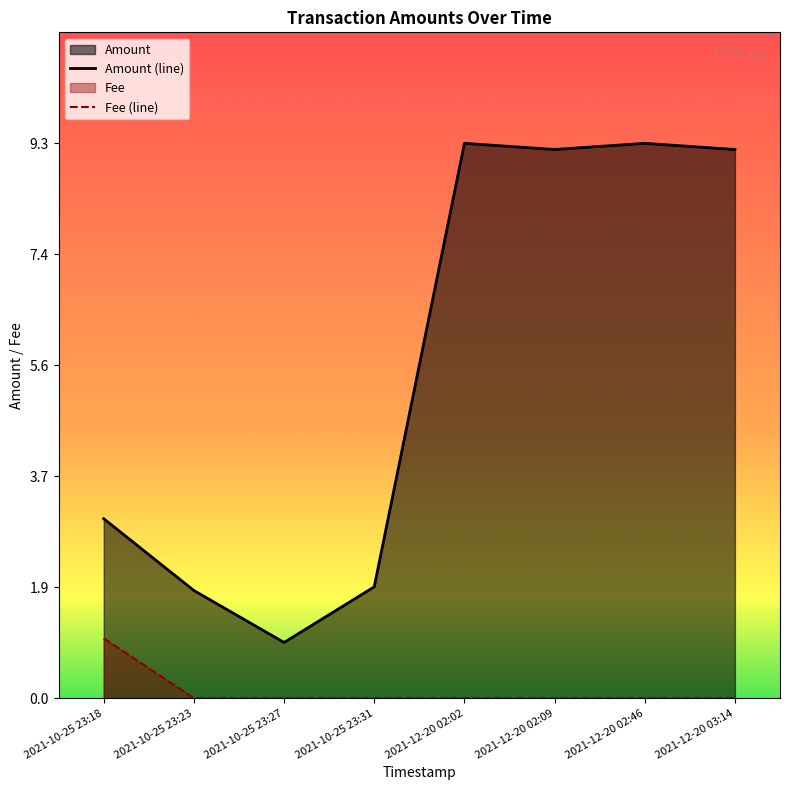

Is the value of Fee (line) at 2021-12-20 02:09 greater than the value of Amount (line) at 2021-12-20 02:46?

No